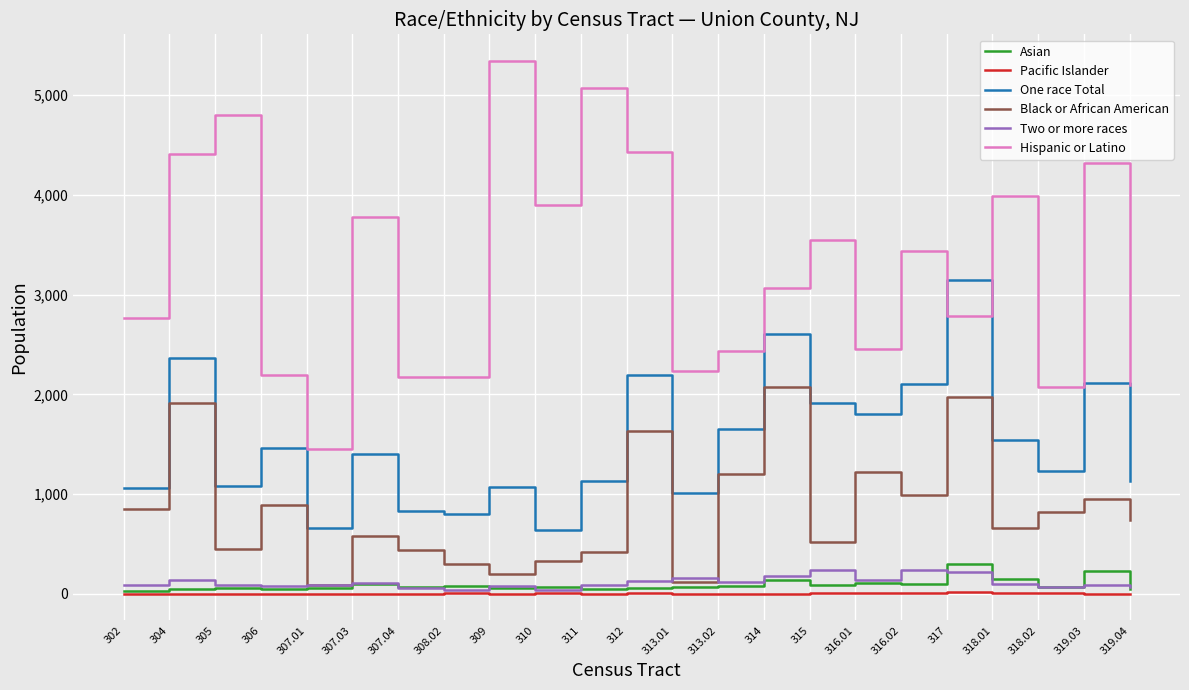

The Pacific Islander series shows 3 at 313.01. True or false?

True